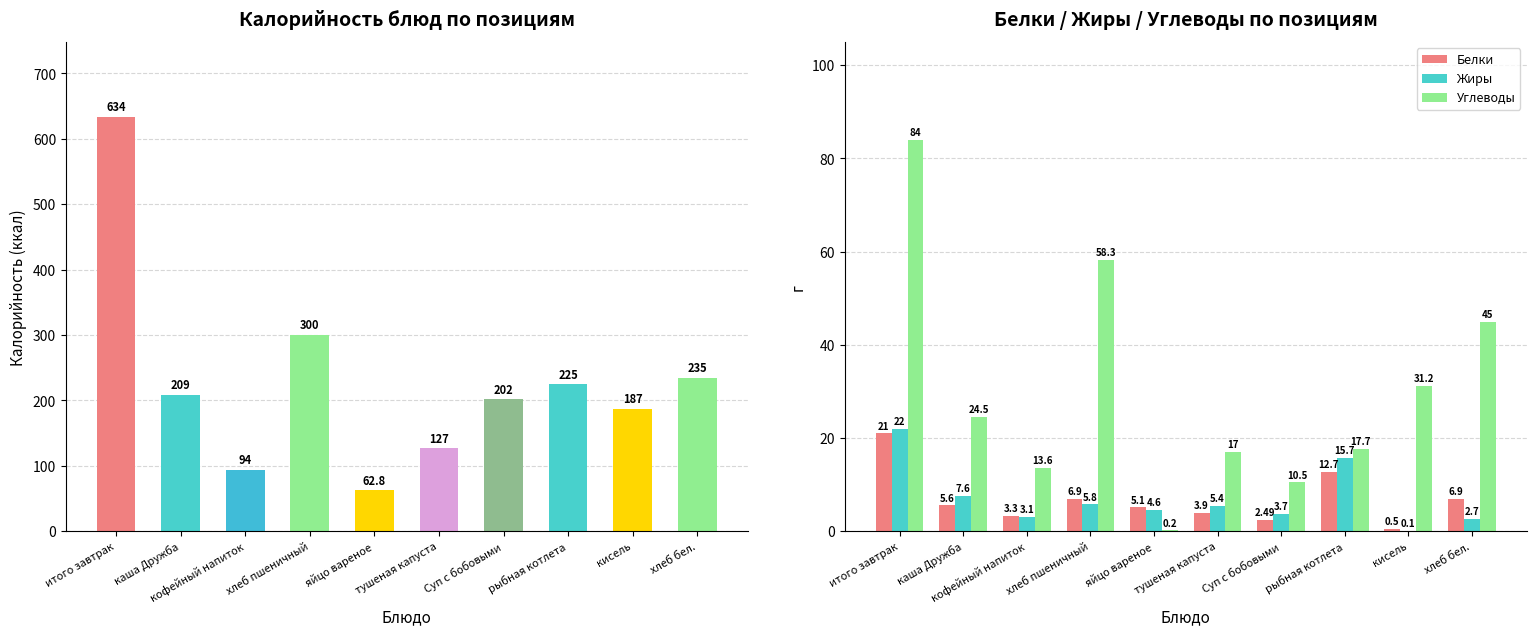

What is the value of the Калорийность bar at the 6th from the left?

127.0